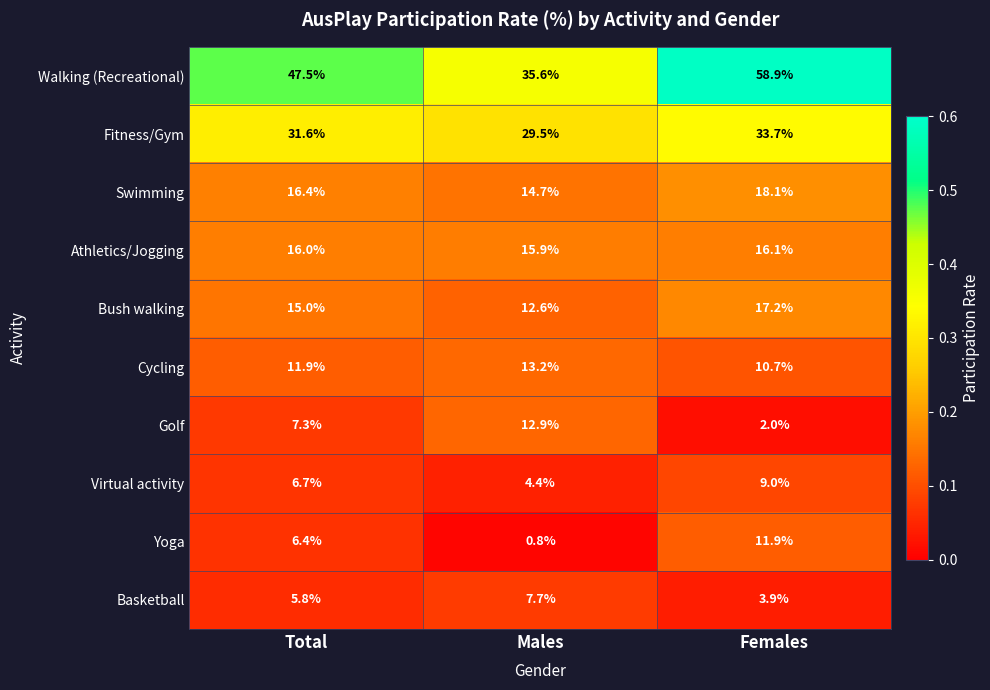

Is it true that Bush walking equals 15.0 at Total?

True